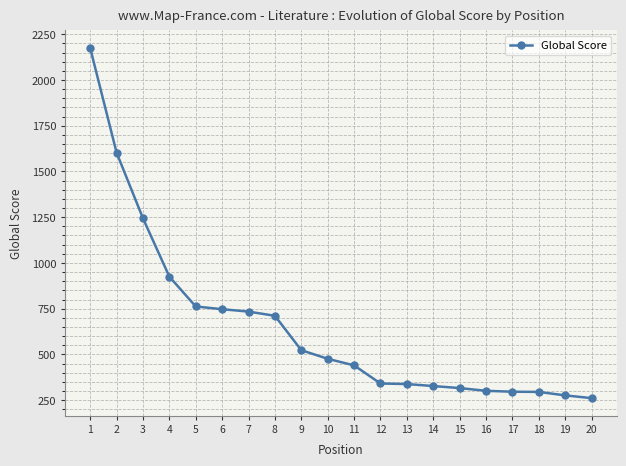

Approximately how many times larger is the value at 17 compared to 4?

0.3